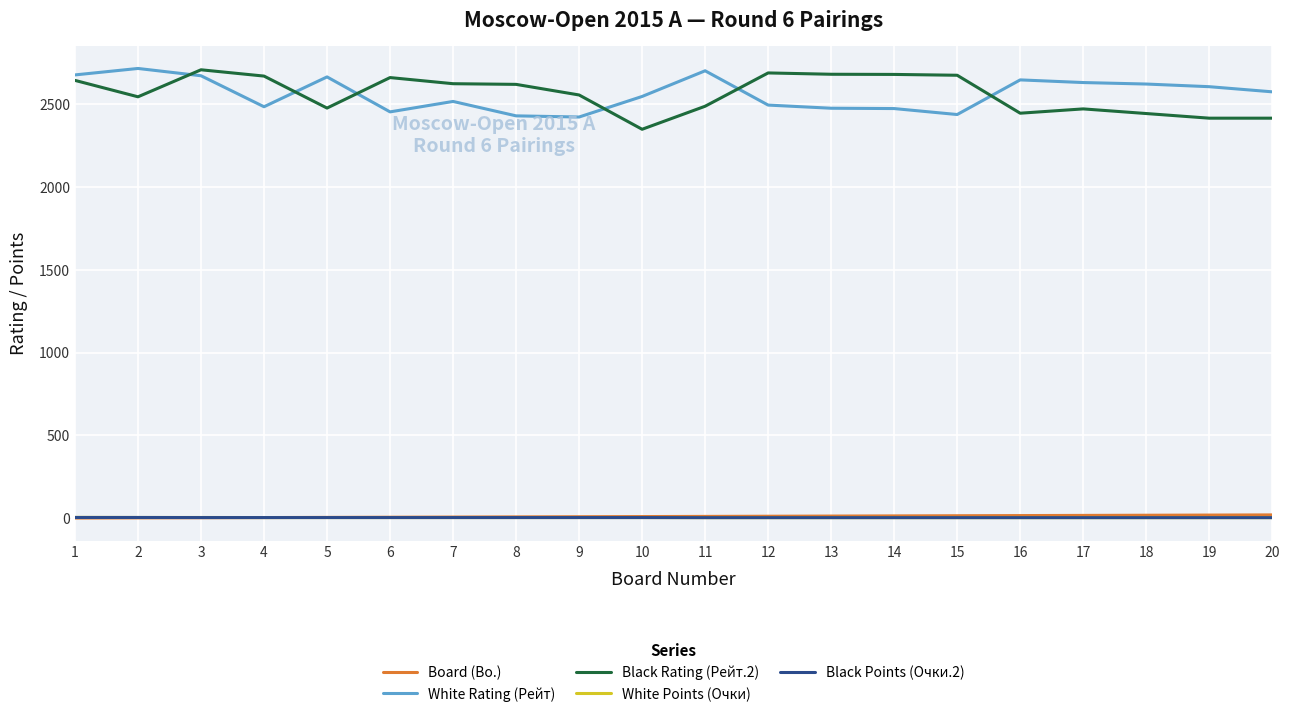

How many series are shown in this chart?

5